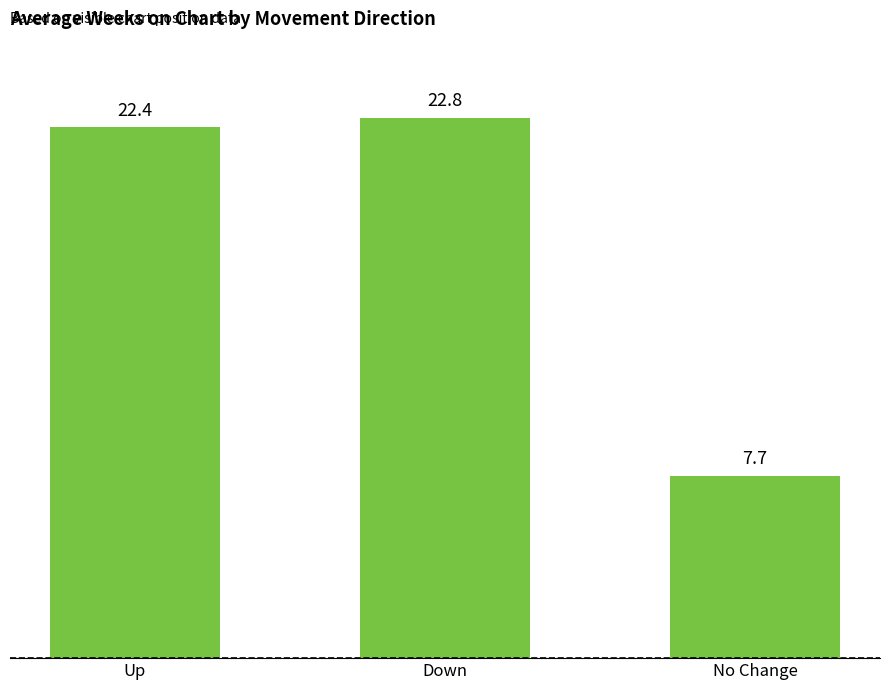

List the labels in order of value, smallest first.

No Change, Up, Down